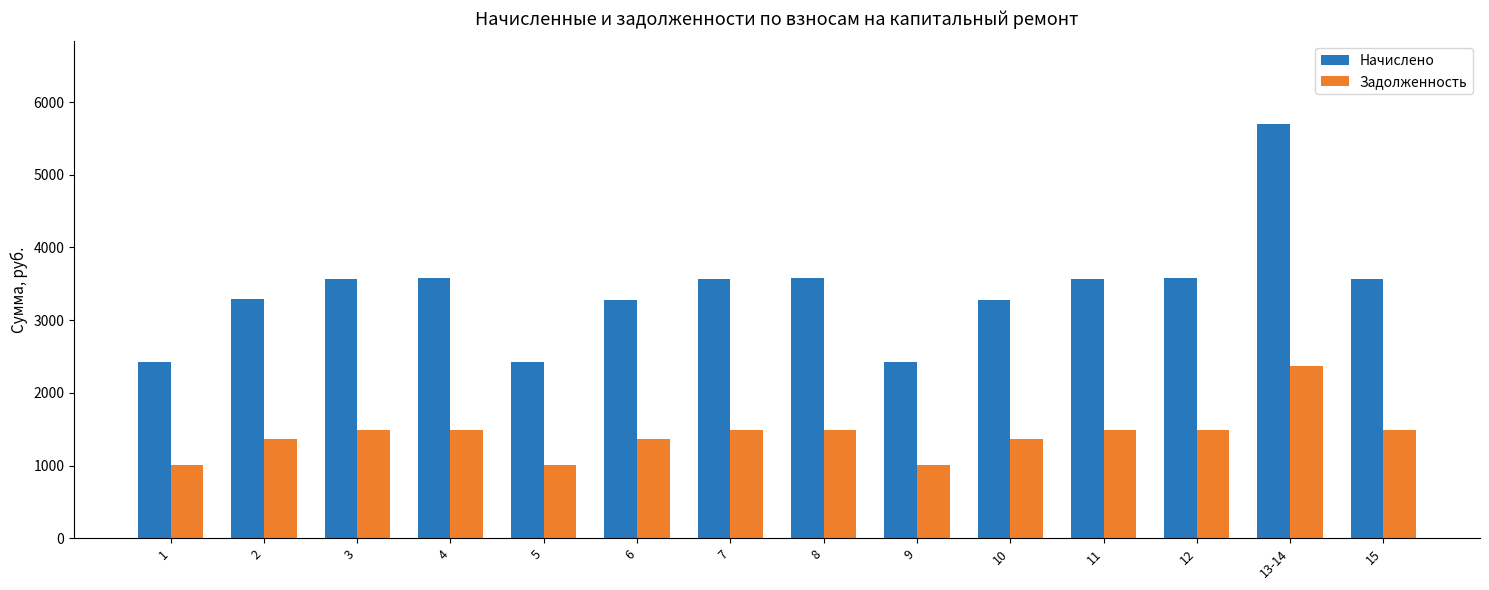

At 4, list the series in order from smallest to largest.

Задолженность, Начислено